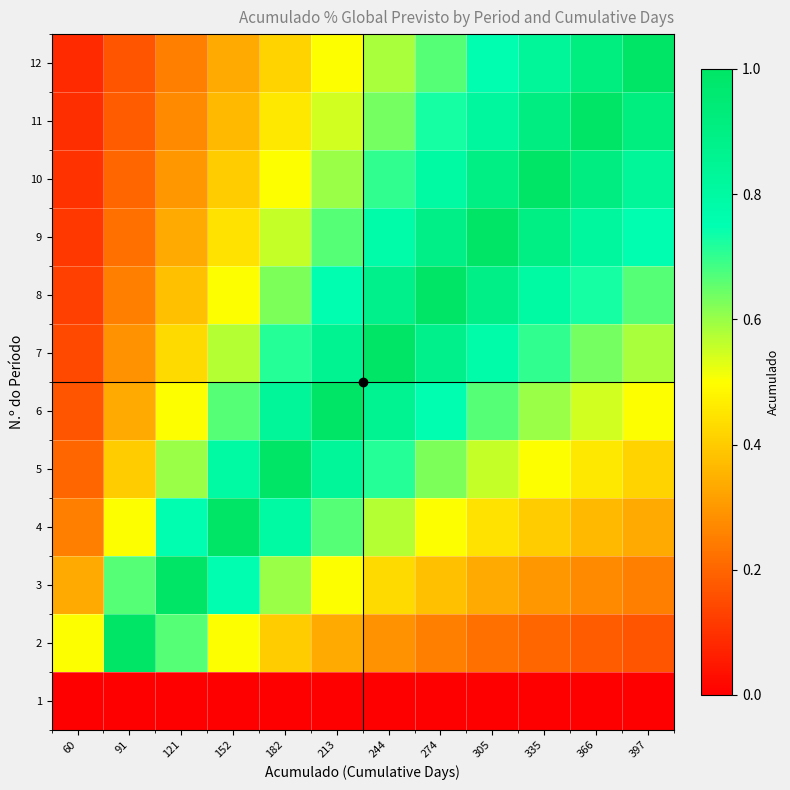

At which category is the sum across all series the highest?

274